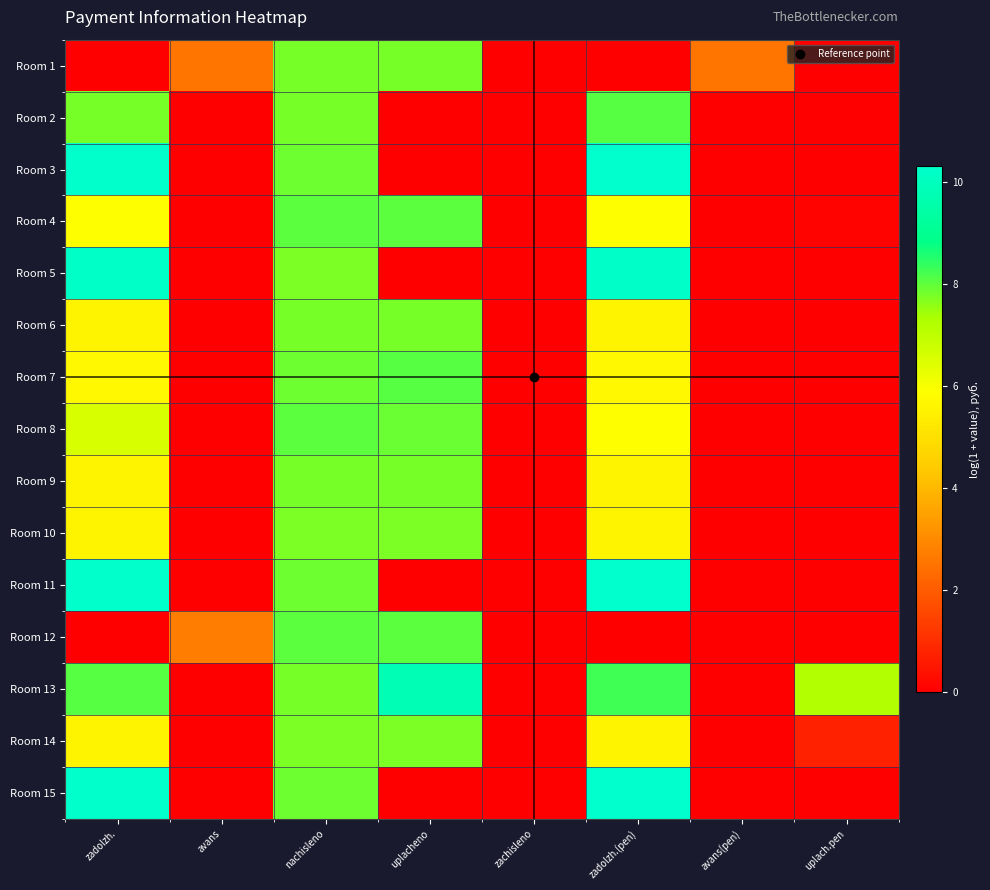

At which category is the sum across all series the highest?

nachisleno